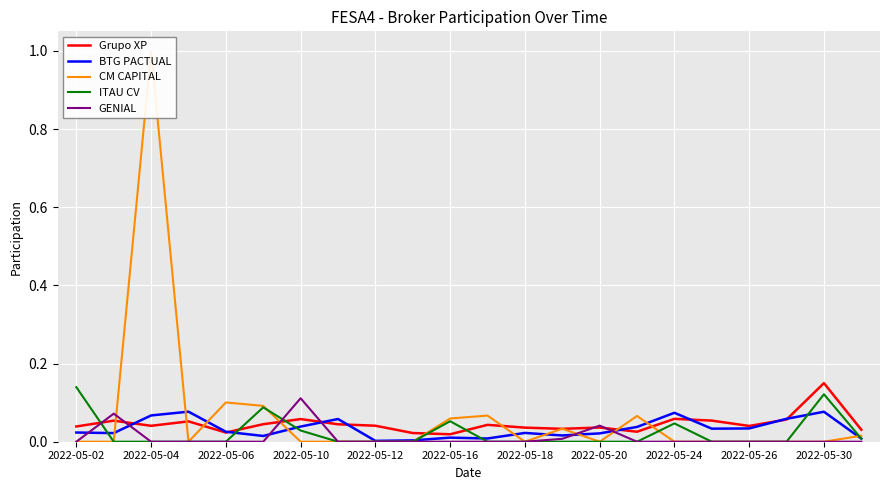

Rank the series at 2022-05-02 from lowest to highest value.

CM CAPITAL, GENIAL, BTG PACTUAL, Grupo XP, ITAU CV